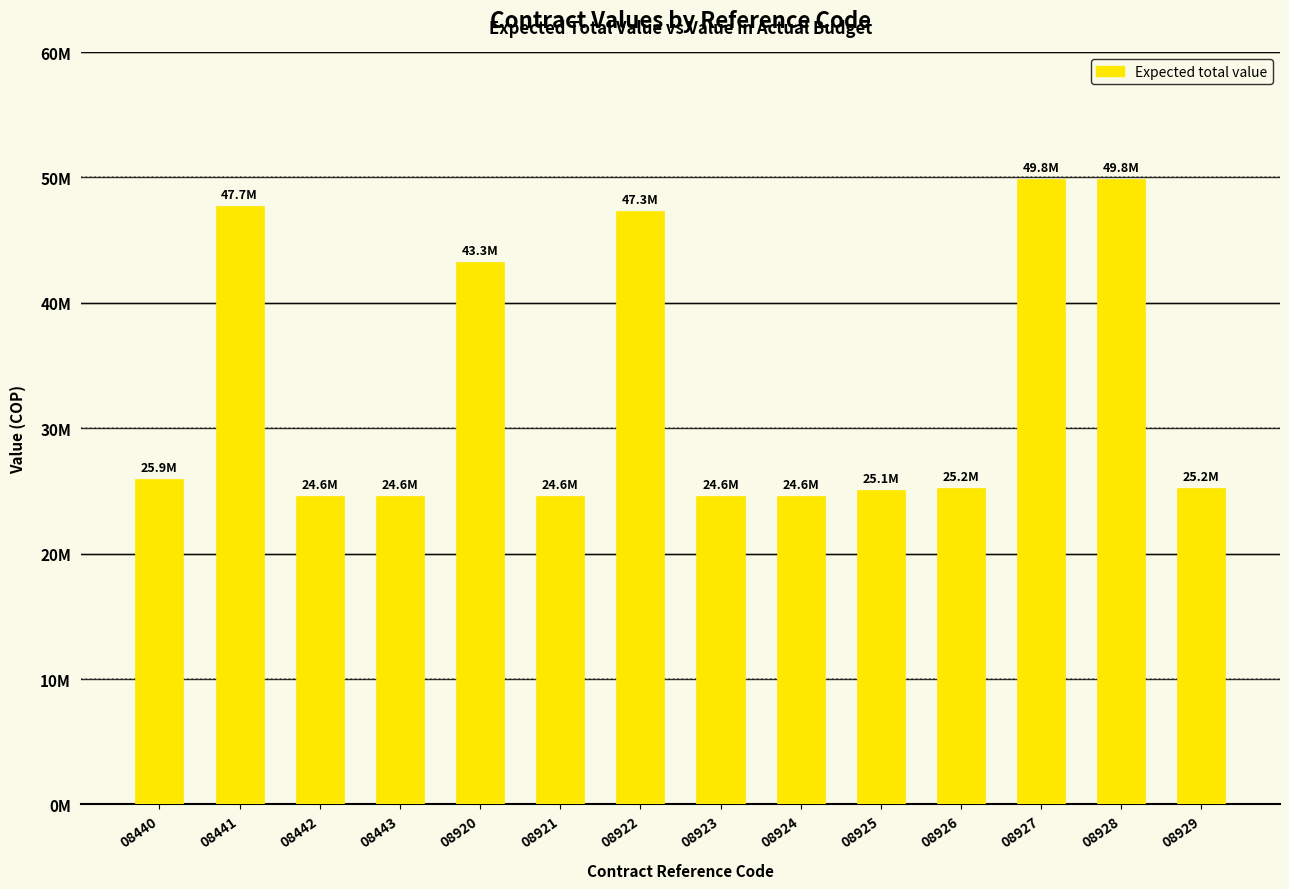

What is the value of the 11th bar from the left?

25223333